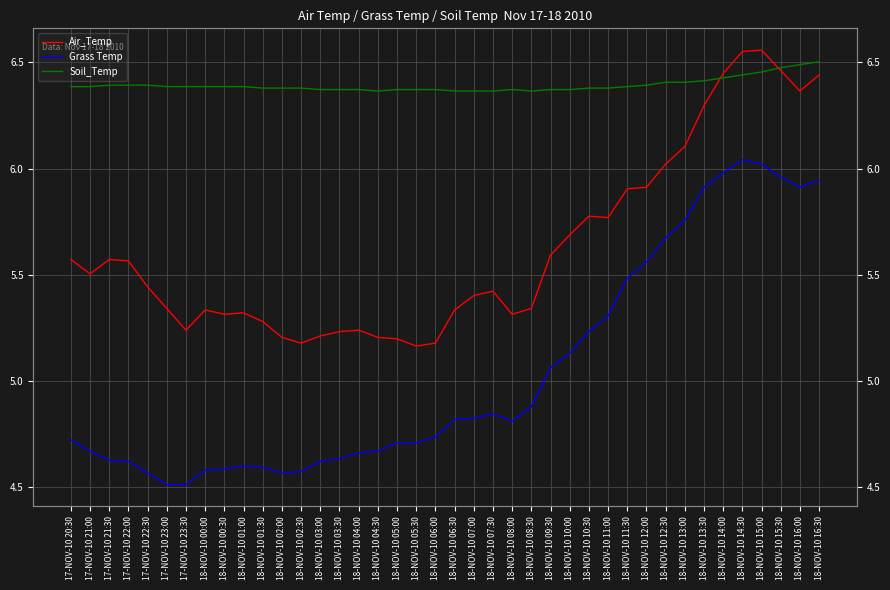

Is it true that Soil_Temp equals 6.4 at 18-NOV-10 14:30?

True